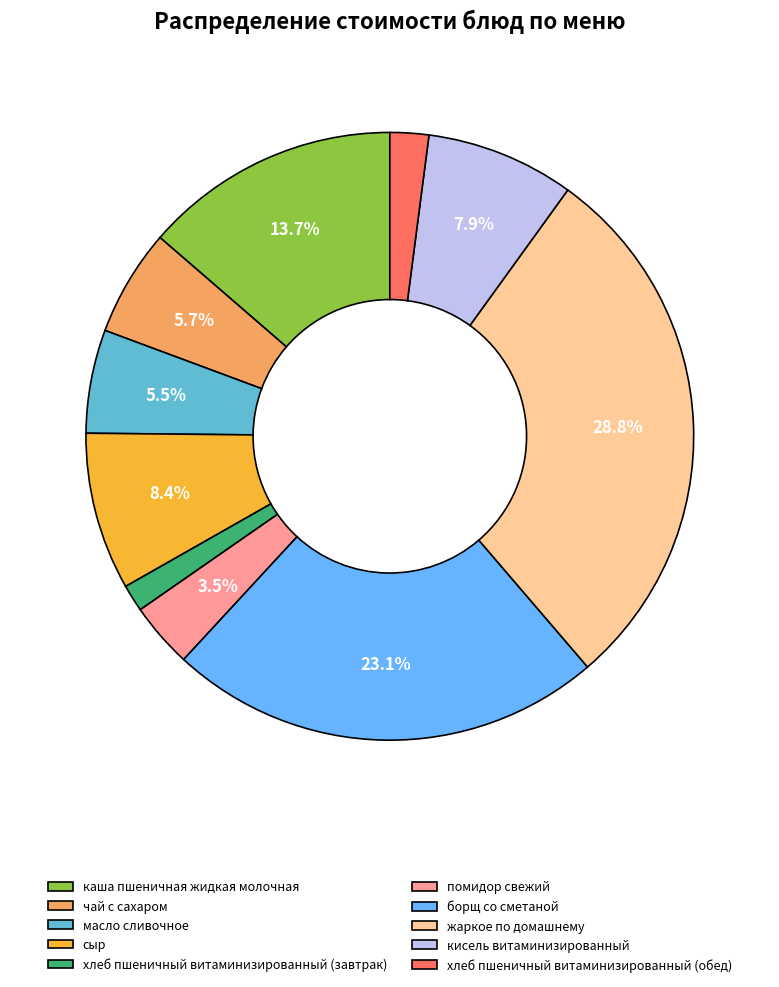

Does жаркое по домашнему represent more than half of the total?

No